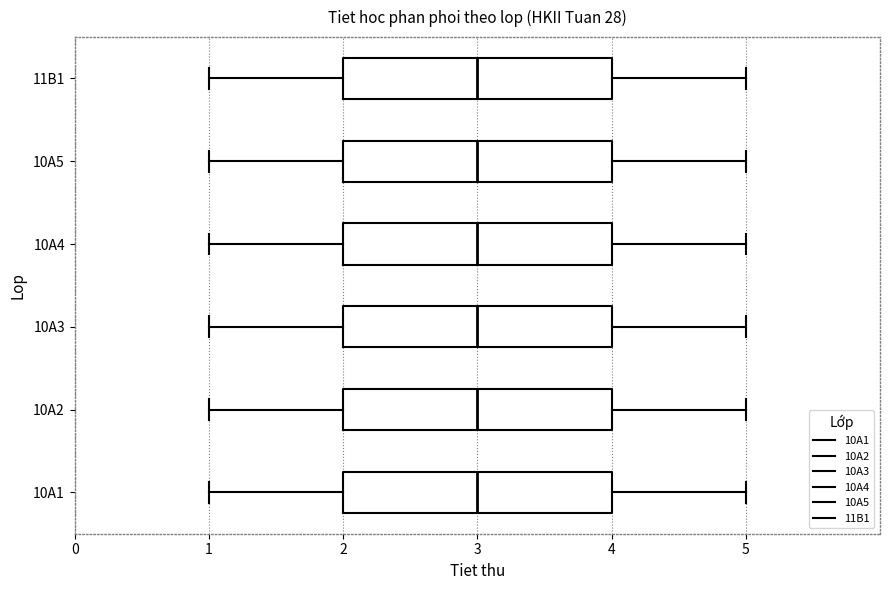

Reading bottom to top, transcribe this box plot: for each box, give where its median line is, the range the box spans, and where its two whiskers end, as read against the x-axis. The values are not printed on the chart, so give them approximately, as read against the axis.

10A1: median 3, box 2 to 4, whiskers 1 to 5
10A2: median 3, box 2 to 4, whiskers 1 to 5
10A3: median 3, box 2 to 4, whiskers 1 to 5
10A4: median 3, box 2 to 4, whiskers 1 to 5
10A5: median 3, box 2 to 4, whiskers 1 to 5
11B1: median 3, box 2 to 4, whiskers 1 to 5